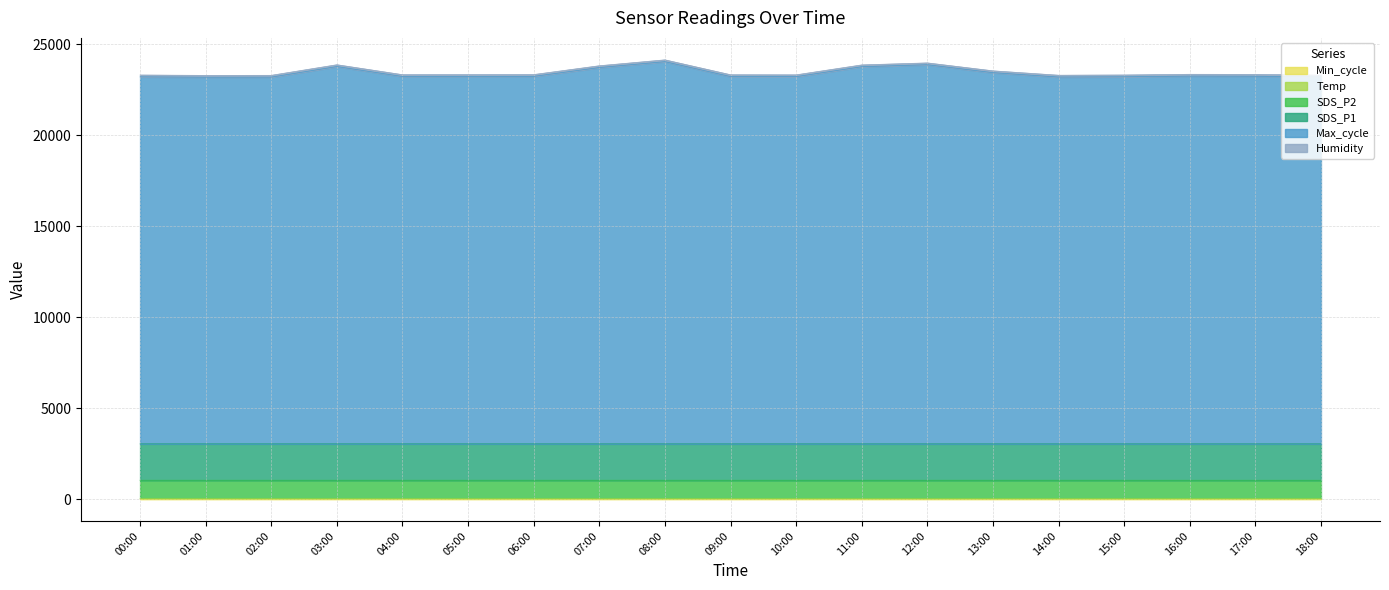

List the labels in order of Temp value, smallest first.

09:00, 08:00, 10:00, 07:00, 11:00, 06:00, 12:00, 05:00, 13:00, 04:00, 14:00, 03:00, 15:00, 02:00, 16:00, 01:00, 17:00, 00:00, 18:00